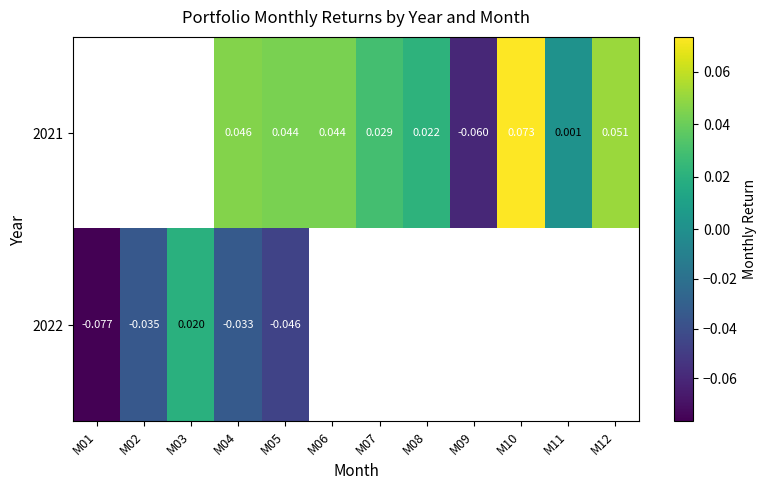

How many data points does each series have?

12